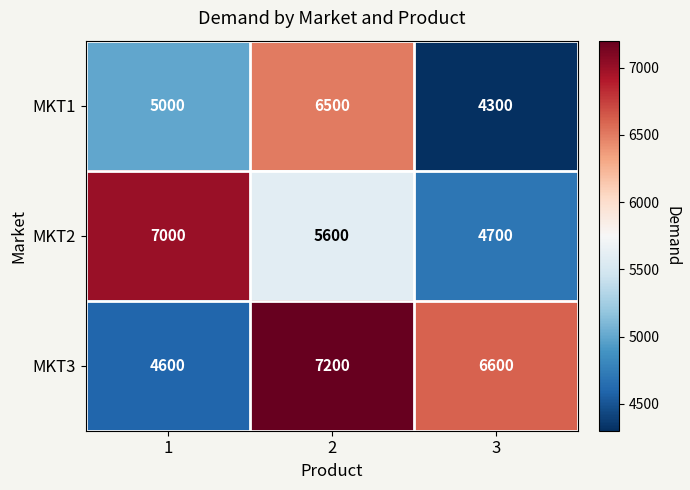

How many categories are shown in the chart?

3